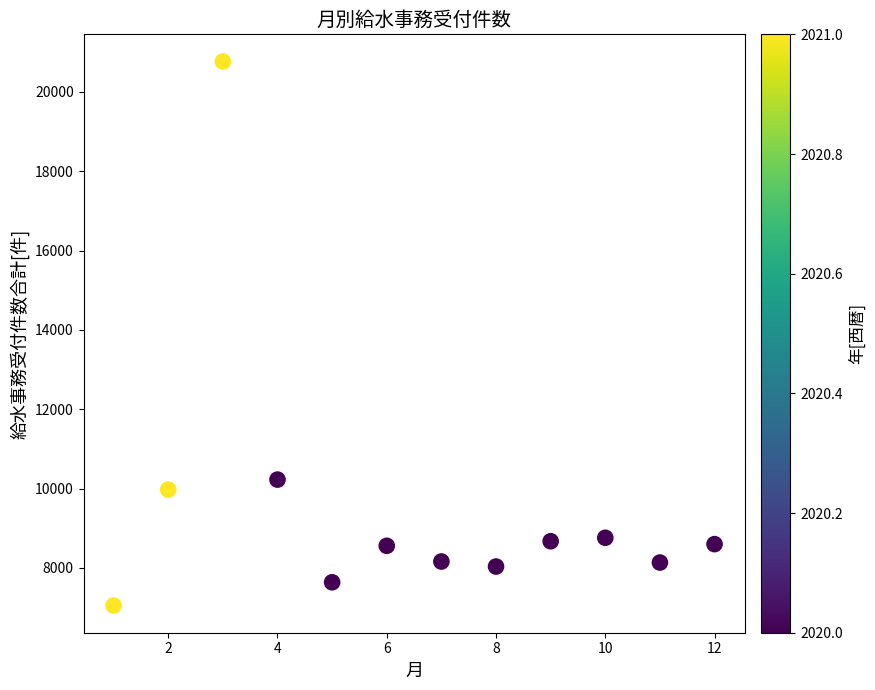

What Y value in the scatter plot is closest to 13910?

10227